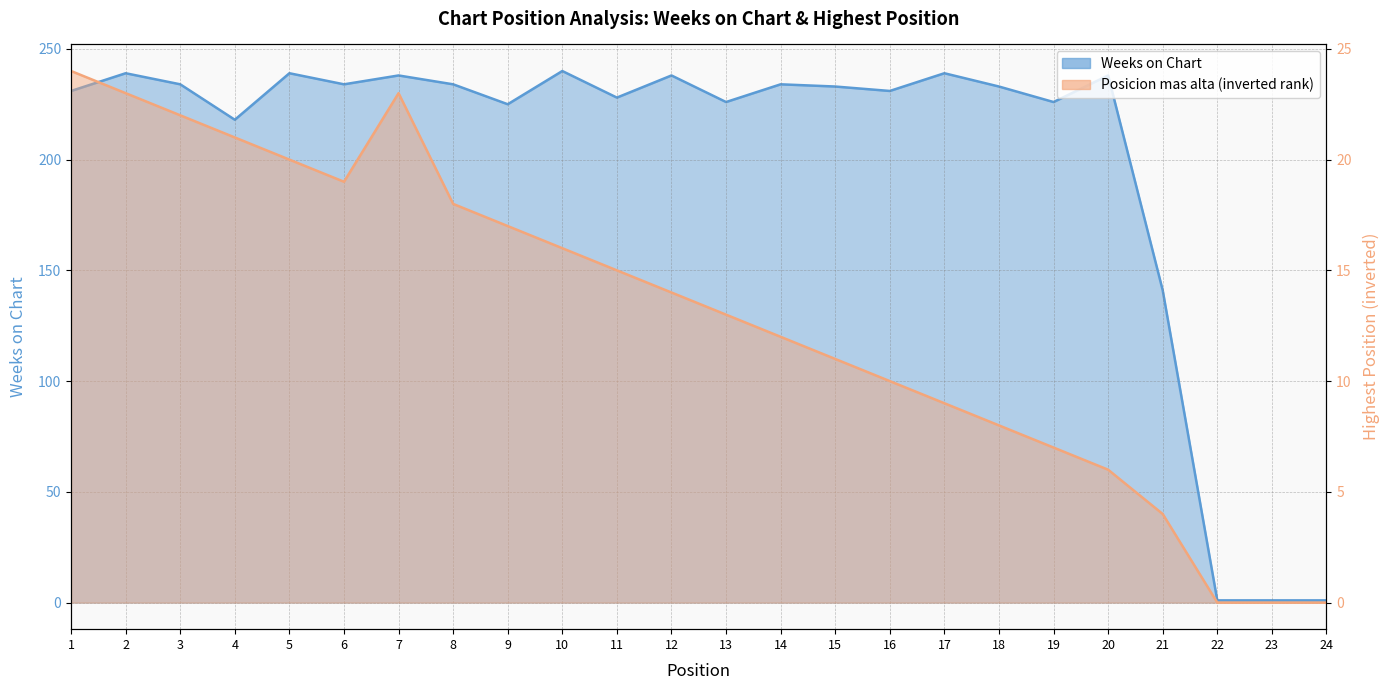

Approximately how many times larger is the value at 12 compared to 22?

238.0